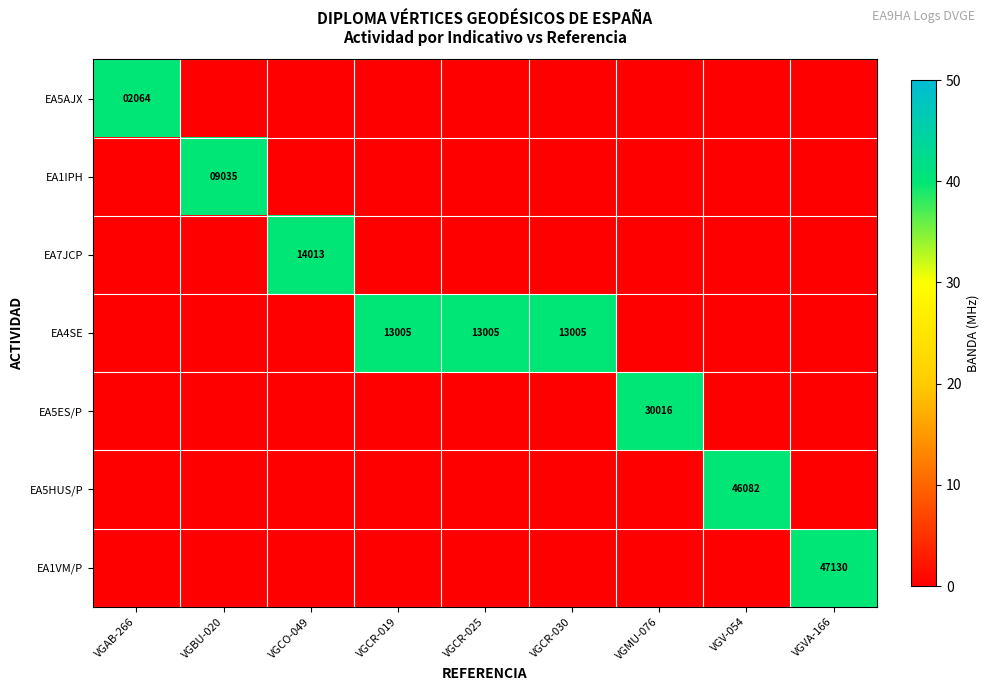

Count the number of categories in the chart.

9